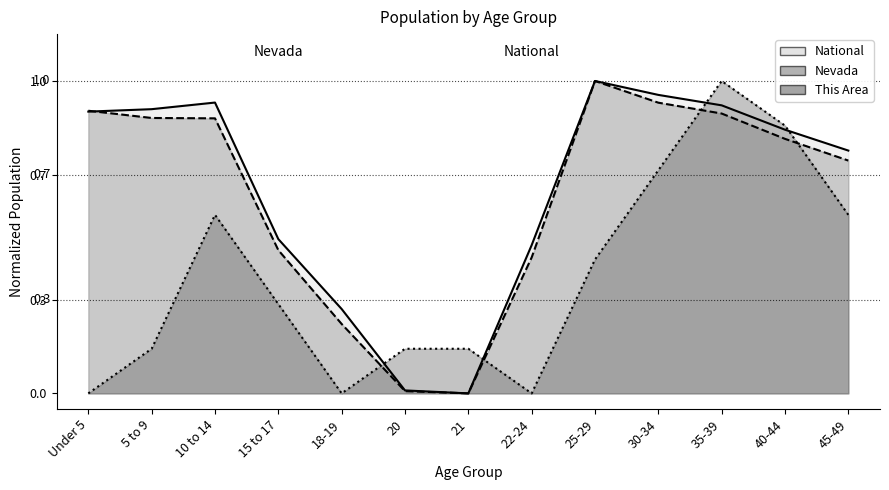

Reading left to right, what are all the values shown in this chart?

This Area: 0.0	0.1	0.6	0.3	0.0	0.1	0.1	0.0	0.4	0.7	1.0	0.9	0.6
Nevada: 0.9	0.9	0.9	0.5	0.2	0.0	0.0	0.4	1.0	0.9	0.9	0.8	0.7
National: 0.9	0.9	0.9	0.5	0.3	0.0	0.0	0.5	1.0	1.0	0.9	0.8	0.8